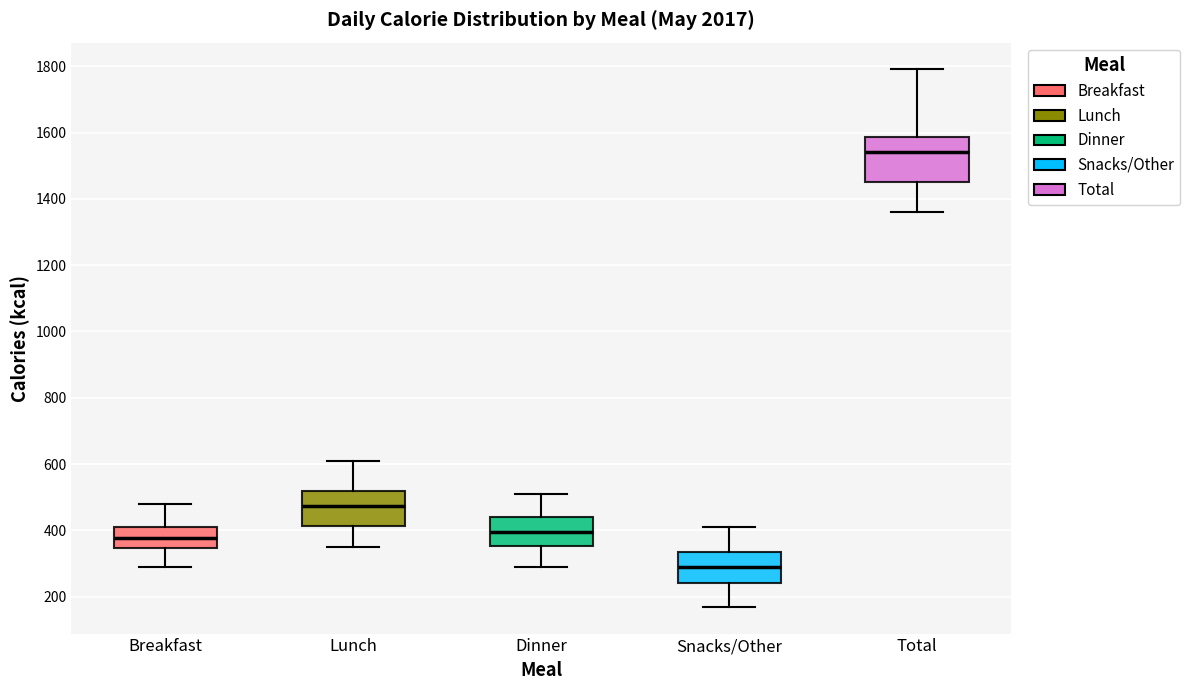

Reading left to right, transcribe this box plot: for each box, give where its median line is, the range the box spans, and where its two whiskers end, as read against the y-axis. The values are not printed on the chart, so give them approximately, as read against the axis.

Breakfast: median 380, box 340 to 420, whiskers 300 to 480
Lunch: median 480, box 420 to 520, whiskers 360 to 620
Dinner: median 400, box 360 to 440, whiskers 300 to 520
Snacks/Other: median 300, box 240 to 340, whiskers 180 to 420
Total: median 1540, box 1460 to 1580, whiskers 1360 to 1800